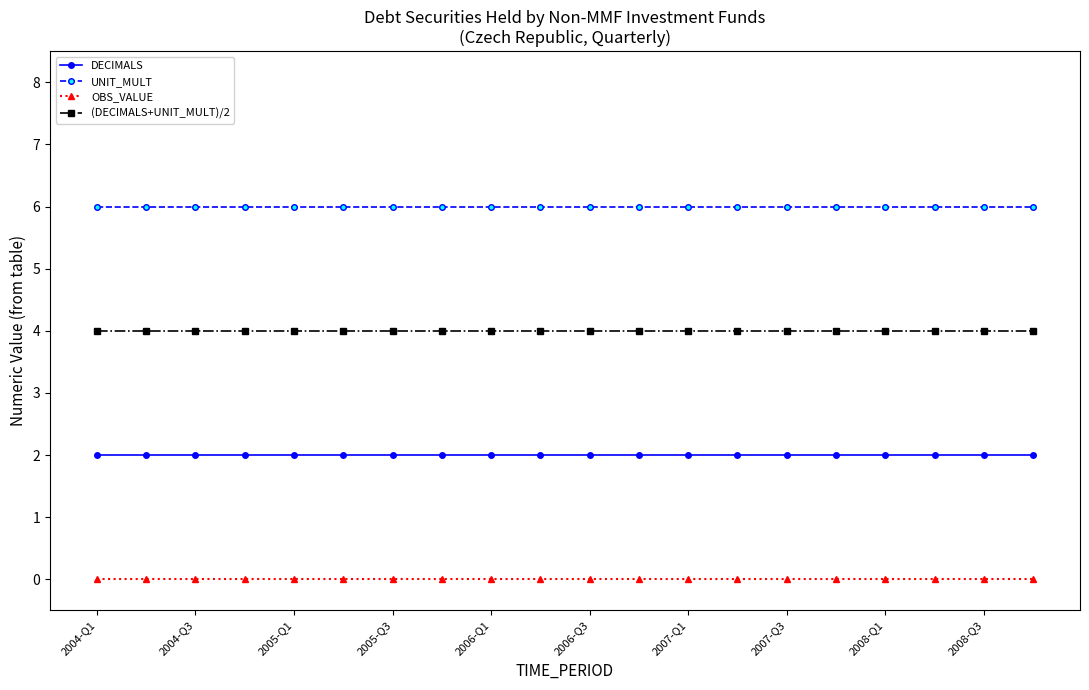

List the series in order of their peak value, highest first.

UNIT_MULT, (DECIMALS+UNIT_MULT)/2, DECIMALS, OBS_VALUE